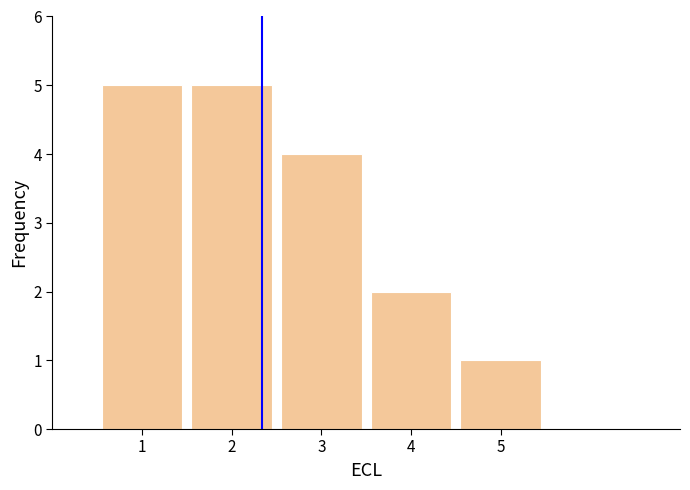

Reading left to right, transcribe all the data shown in this chart.

5	5	4	2	1